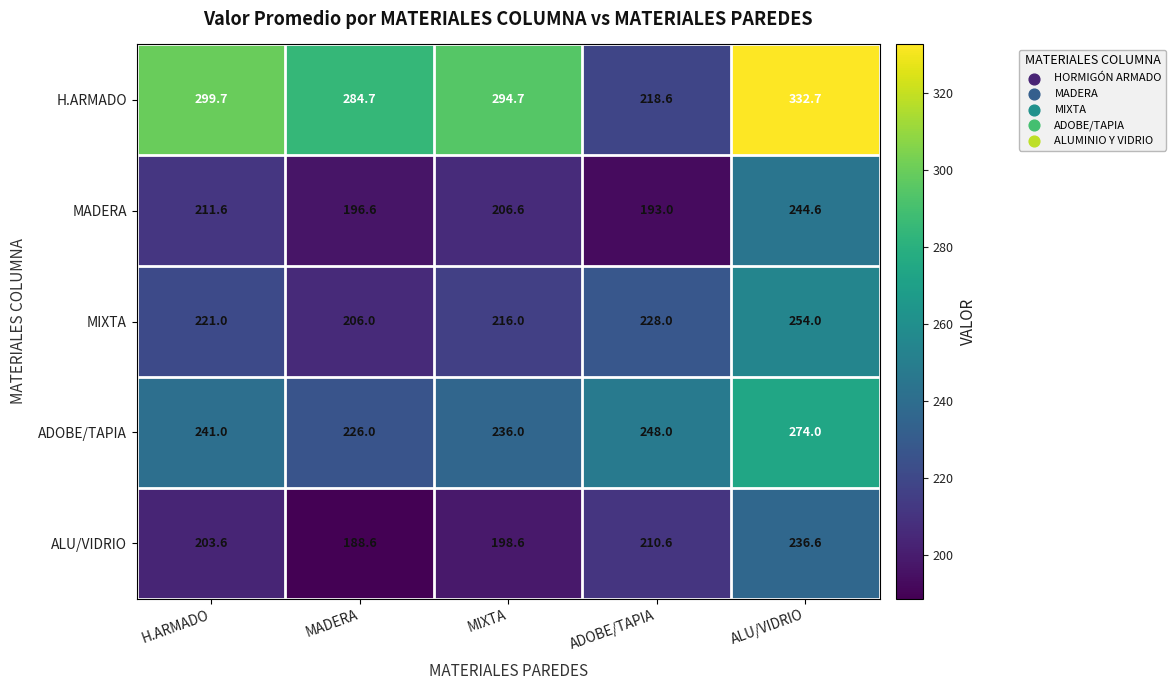

What is the lowest value of the MIXTA series?

206.0